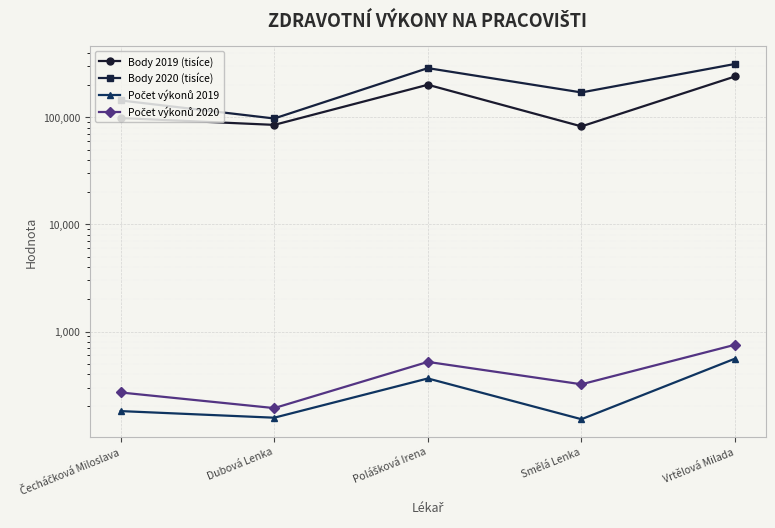

True or false: Body 2019 (tisíce) has more than 0 points higher than both neighbors.

True